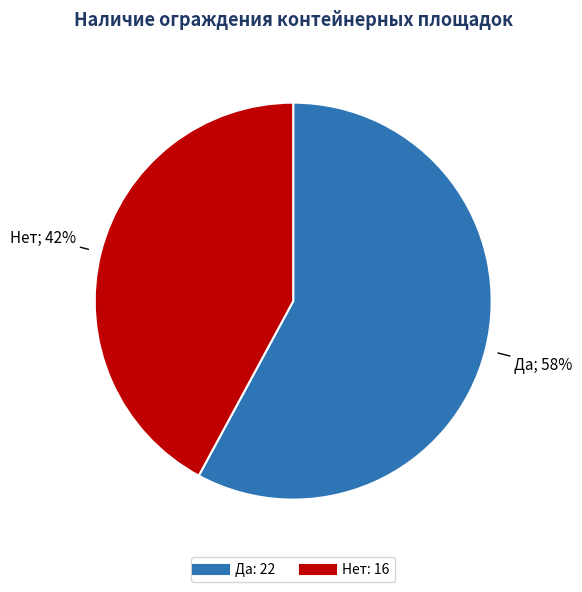

To the nearest percent, what is the difference between the largest and smallest slice percentages?

16%